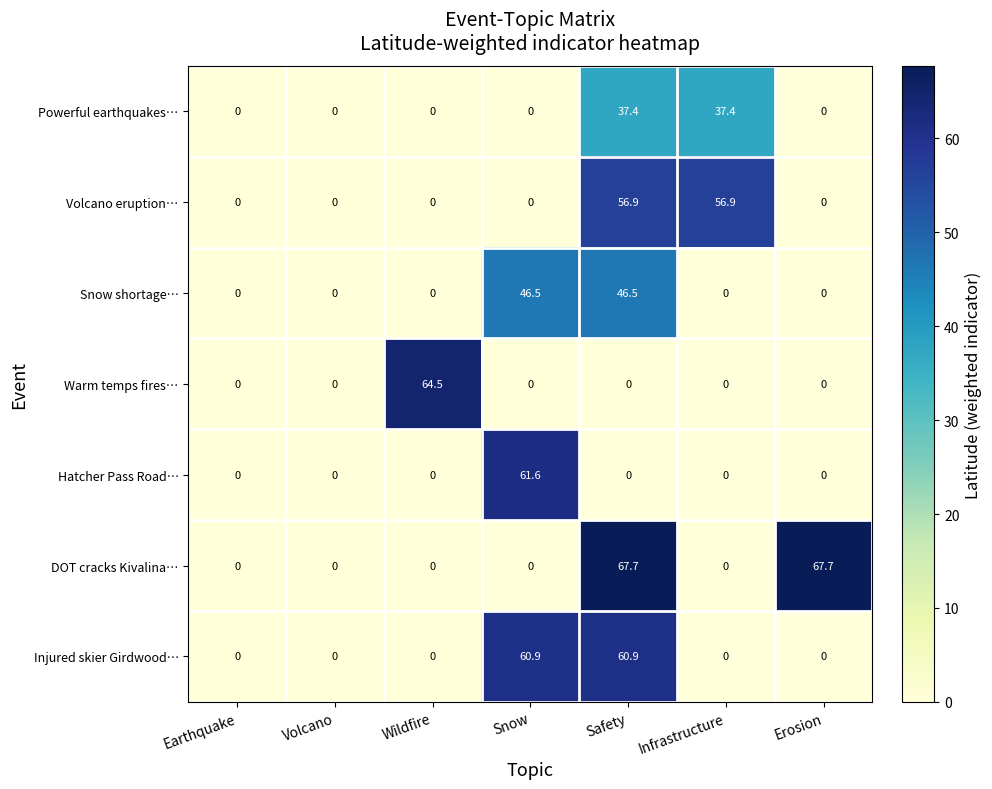

True or false: Warm temps fires… has a value of 0.0 at Safety.

True